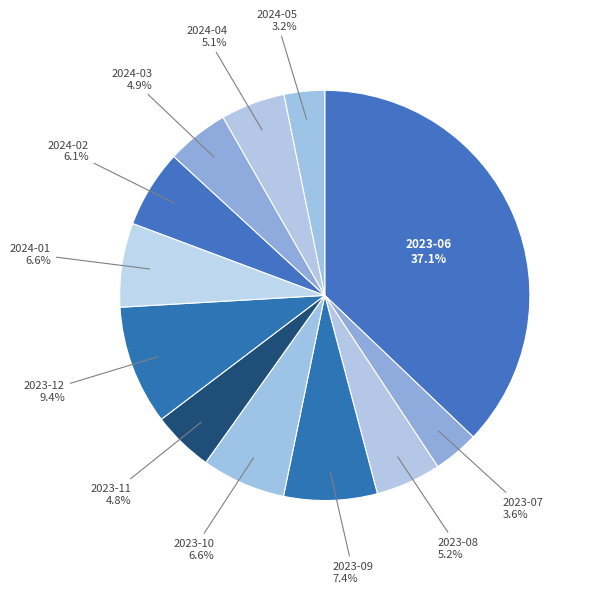

How many segments does this pie chart have?

12